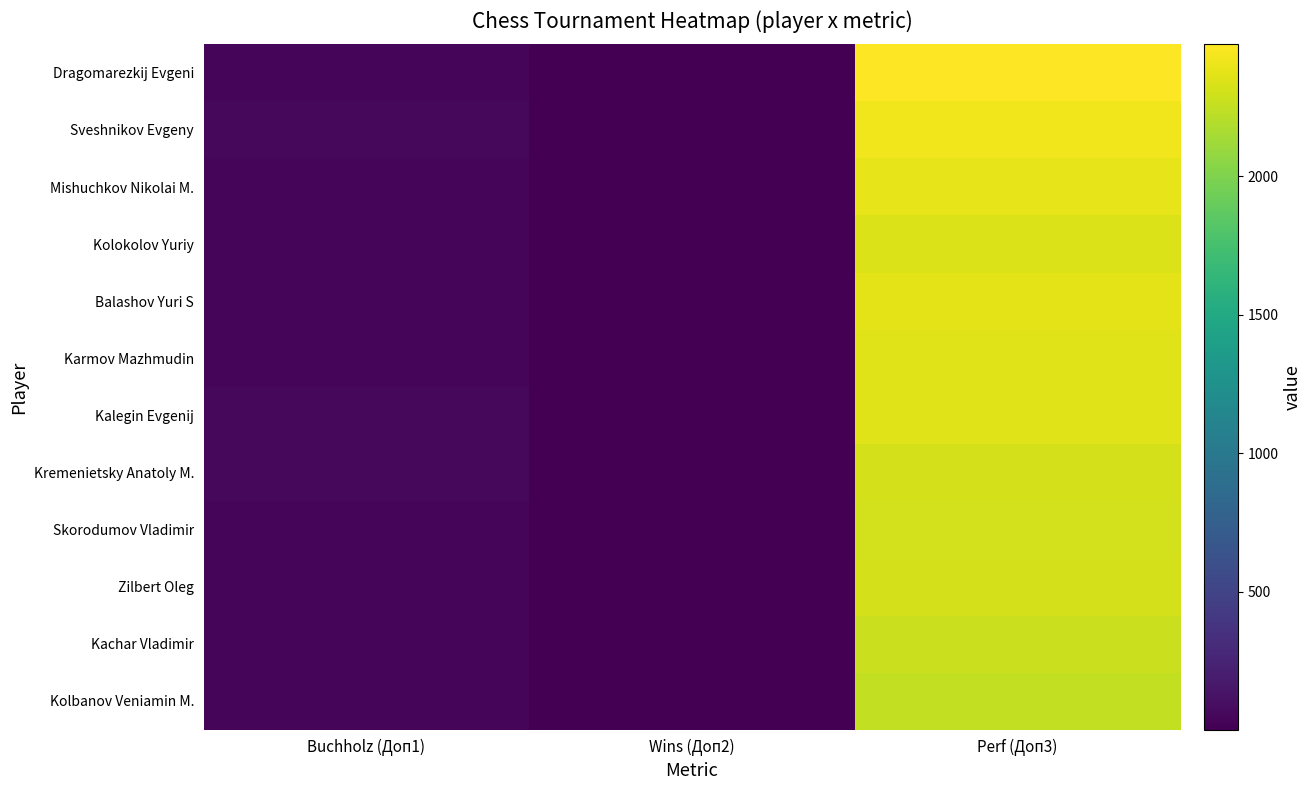

Which series has the largest total across all categories?

Dragomarezkij Evgeni